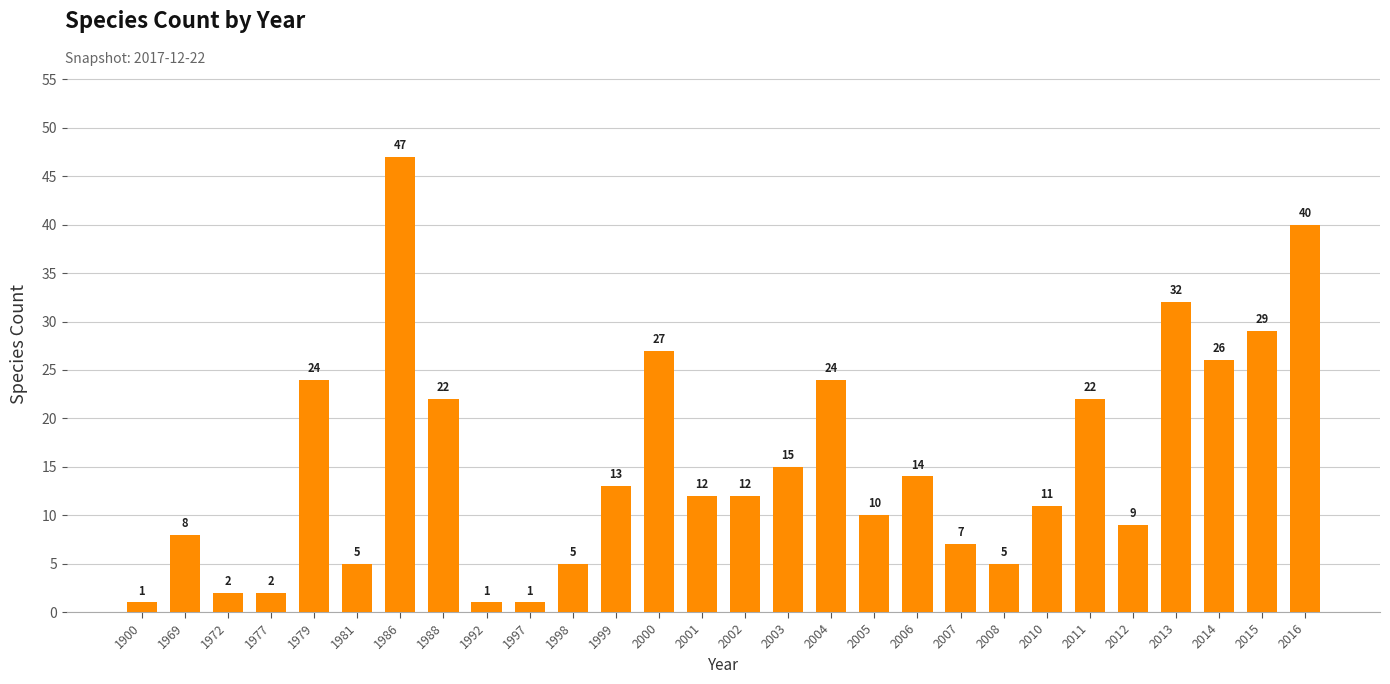

Reading left to right, extract all data points from this chart.

1900=1	1969=8	1972=2	1977=2	1979=24	1981=5	1986=47	1988=22	1992=1	1997=1	1998=5	1999=13	2000=27	2001=12	2002=12	2003=15	2004=24	2005=10	2006=14	2007=7	2008=5	2010=11	2011=22	2012=9	2013=32	2014=26	2015=29	2016=40